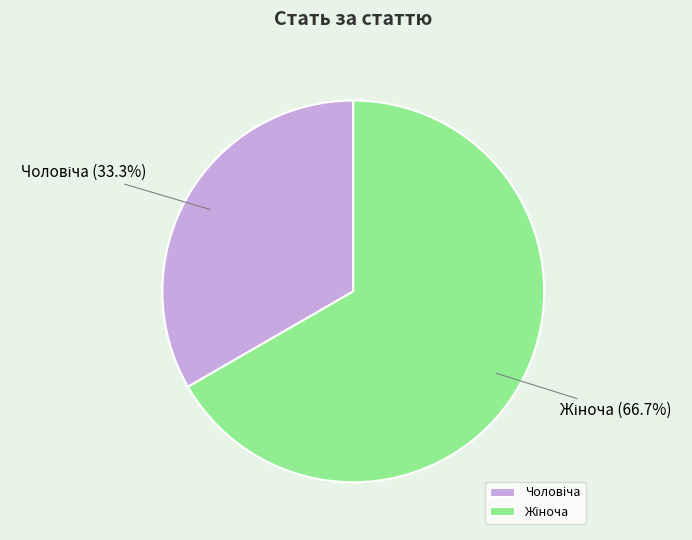

Does any single category account for the majority?

Yes